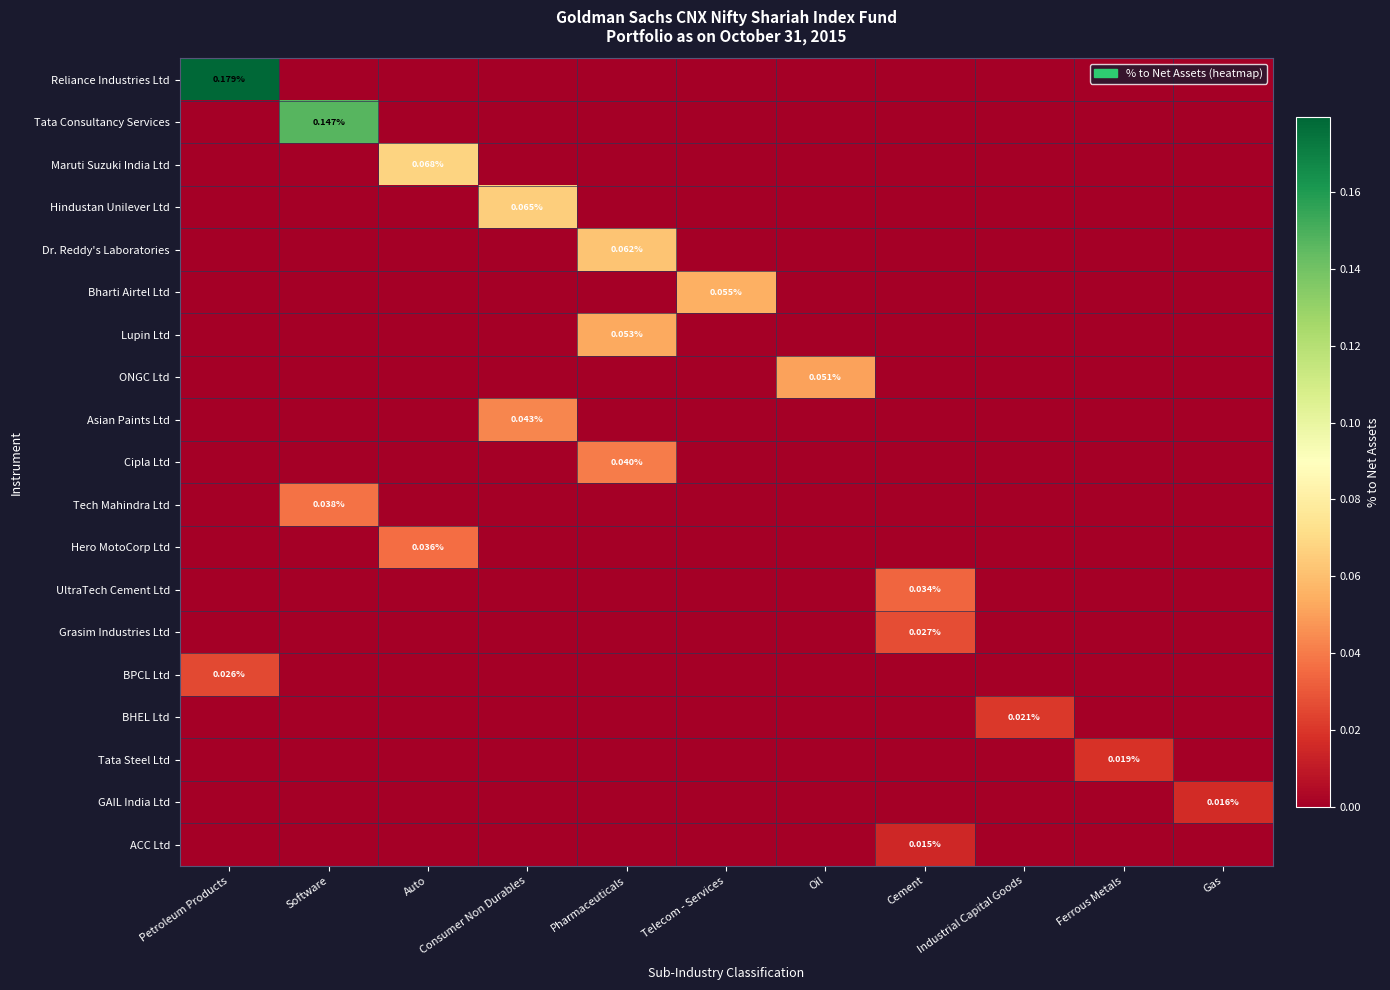

How many data points in Maruti Suzuki India Ltd are above 0?

1